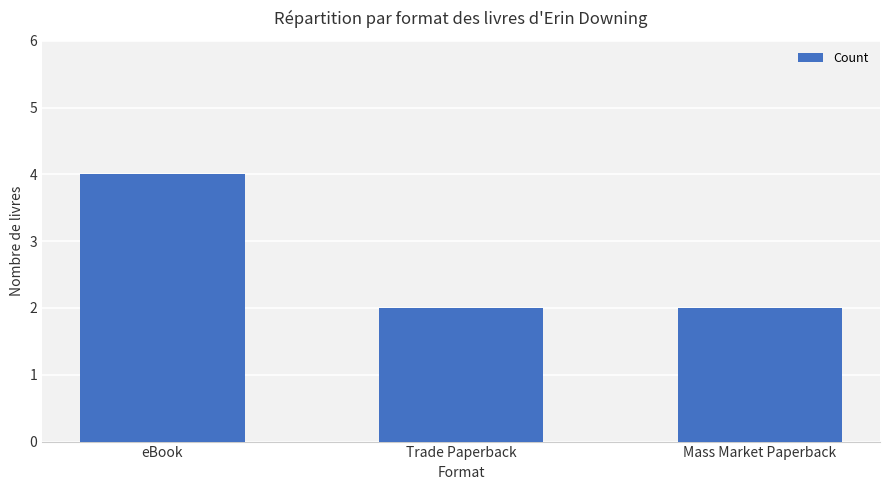

What is the change in value from eBook to Mass Market Paperback?

-2